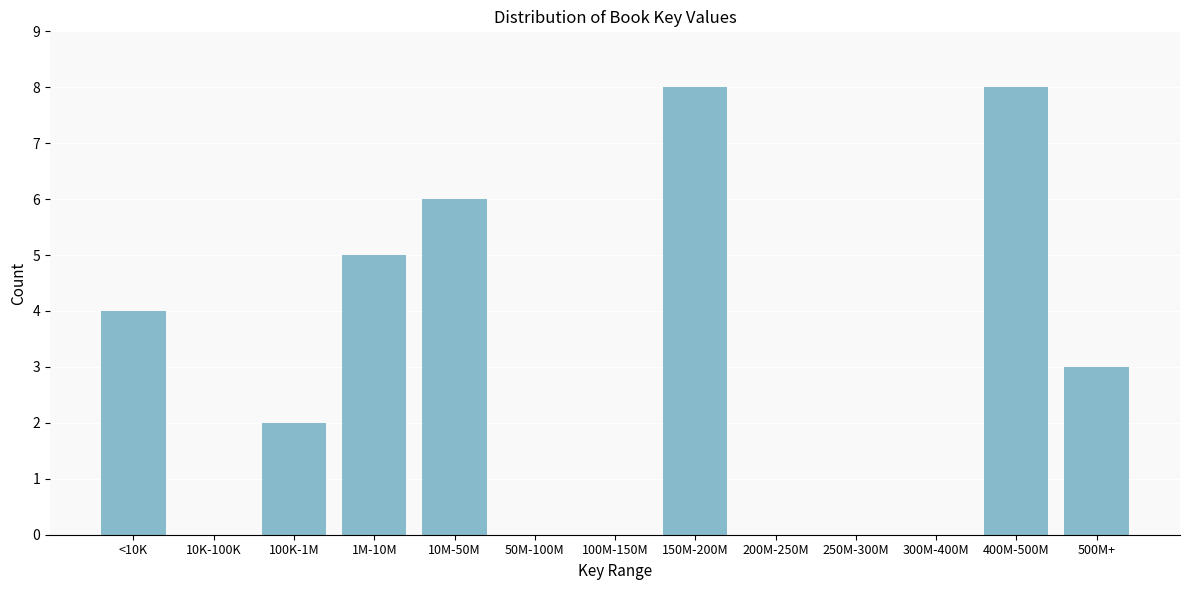

Reading left to right, what are all the values shown in this chart?

<10K=4	10K-100K=0	100K-1M=2	1M-10M=5	10M-50M=6	50M-100M=0	100M-150M=0	150M-200M=8	200M-250M=0	250M-300M=0	300M-400M=0	400M-500M=8	500M+=3